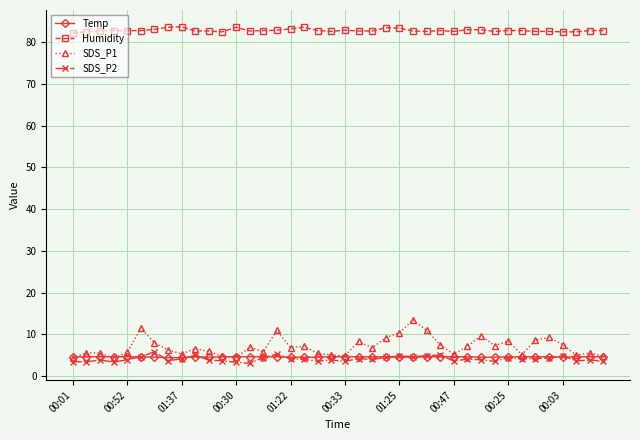

What is the value of the Temp point at the 20th from the left?

4.6